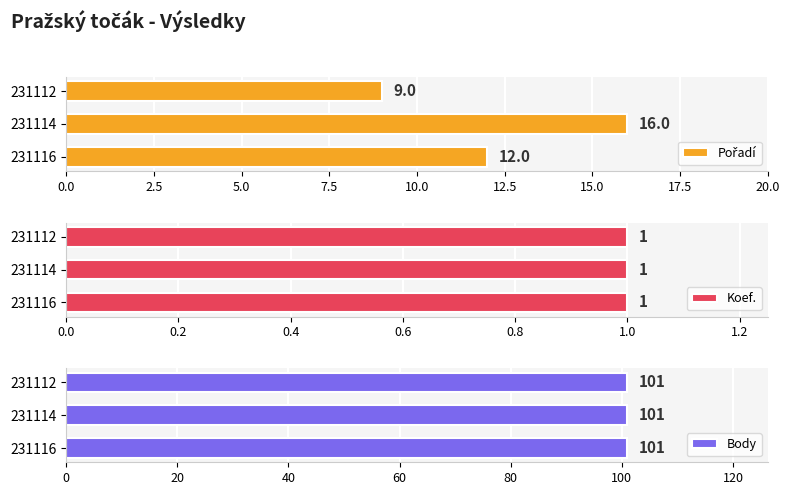

At how many categories does at least one series exceed 15?

1